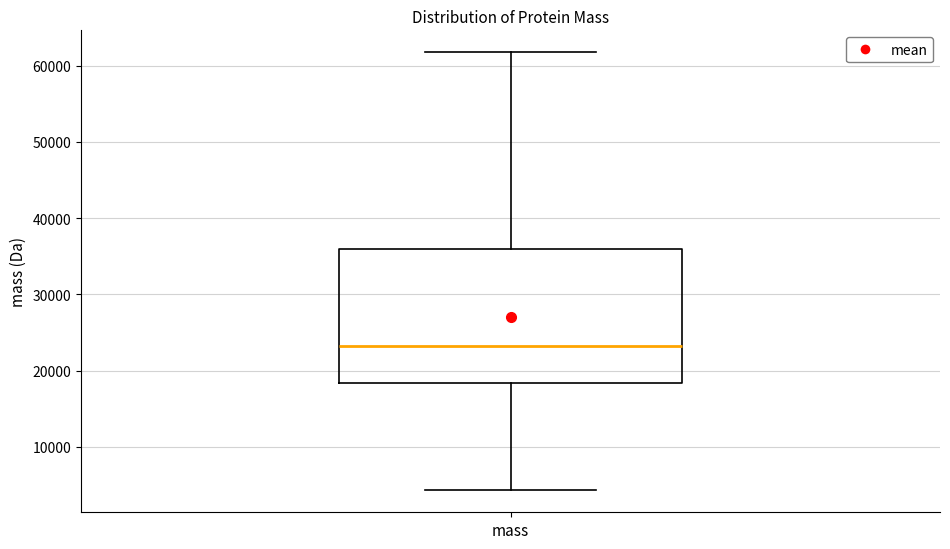

Where is the lower edge of the box for mass on the y-axis? The values are not printed on the chart, so give them approximately, as read against the axis.

18000